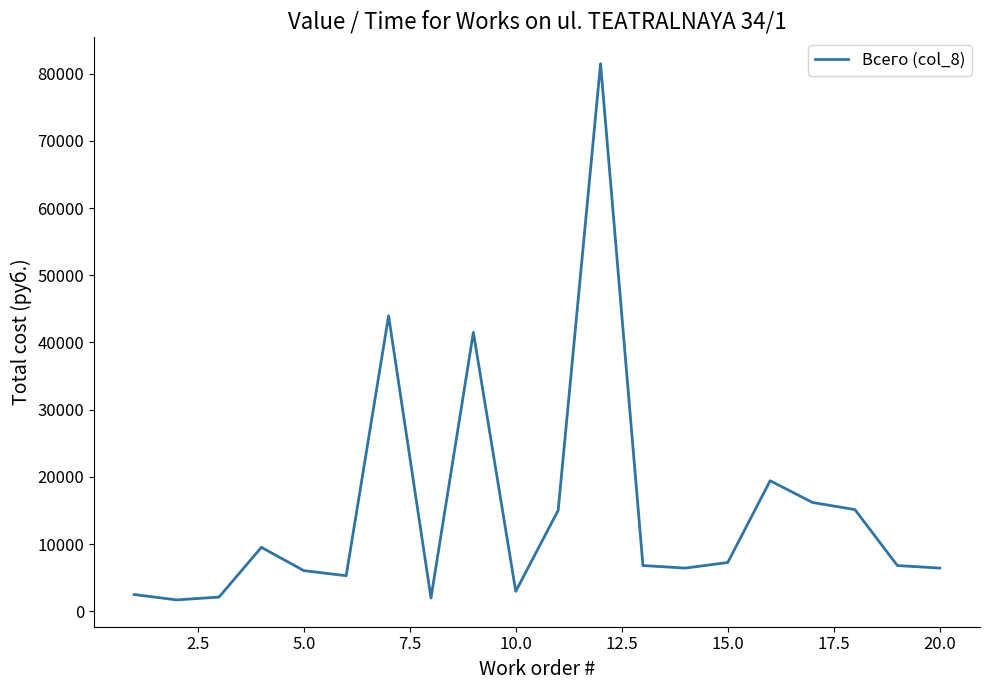

What is the greatest value displayed?

81481.0